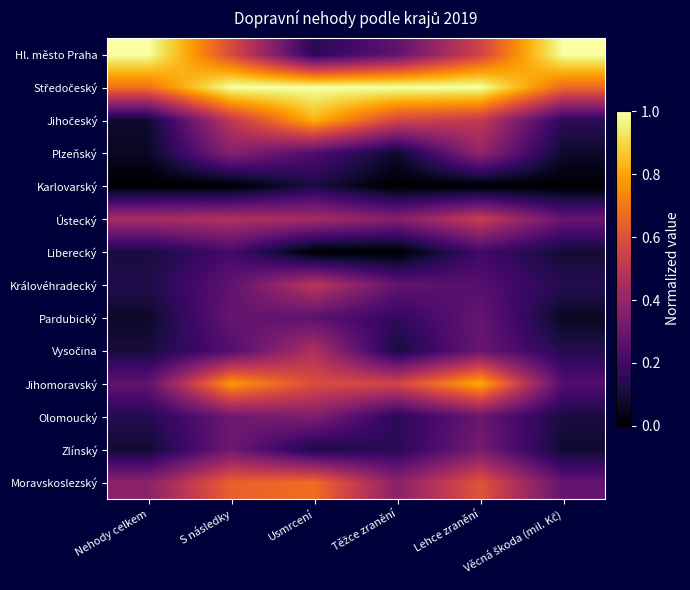

Between Usmrcení and S následky, which is larger?

S následky